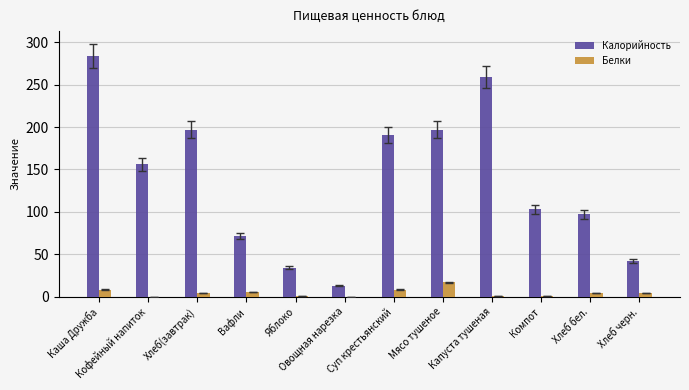

Which series has the widest spread of values?

Калорийность